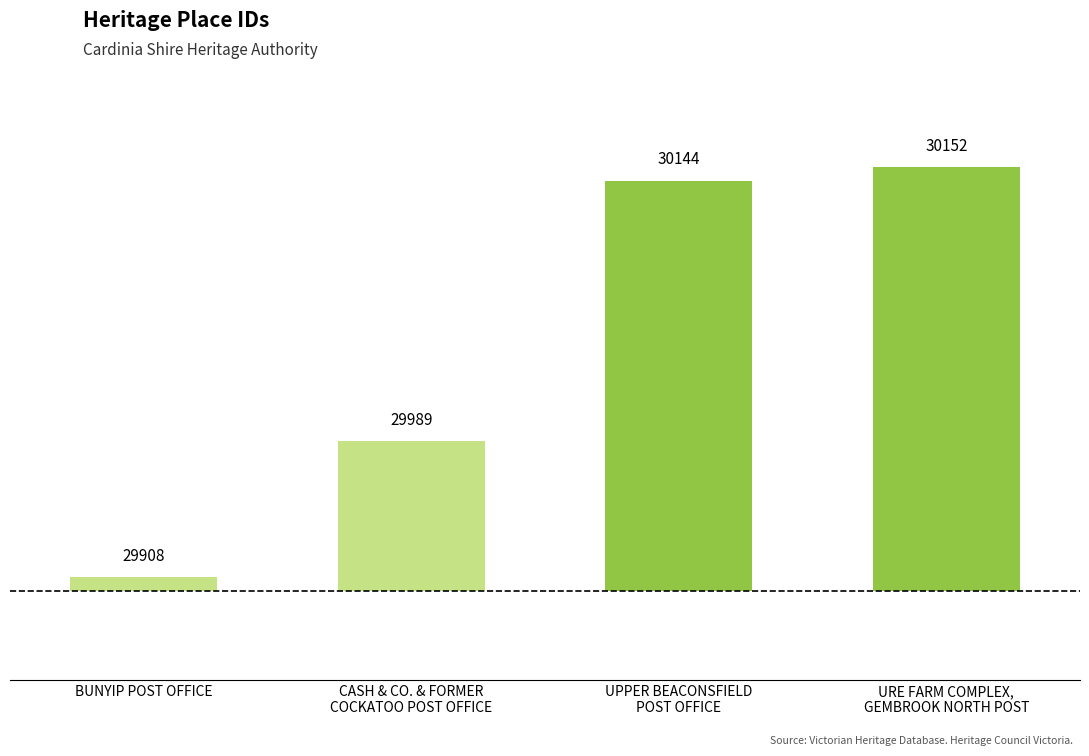

Where does the data first go above 244?

URE FARM COMPLEX,
GEMBROOK NORTH POST